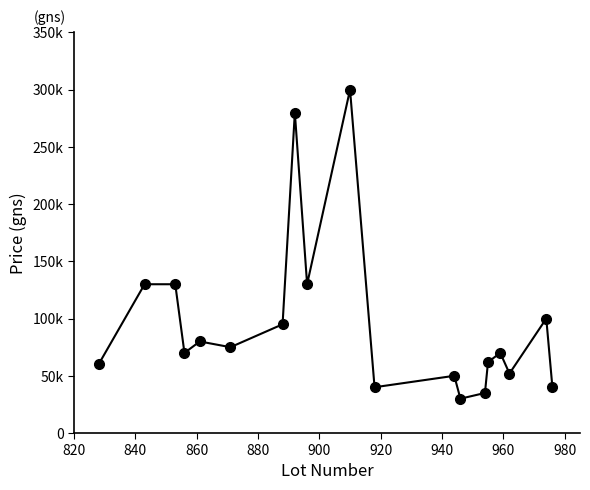

Is this an area chart (filled region under the line)?

No